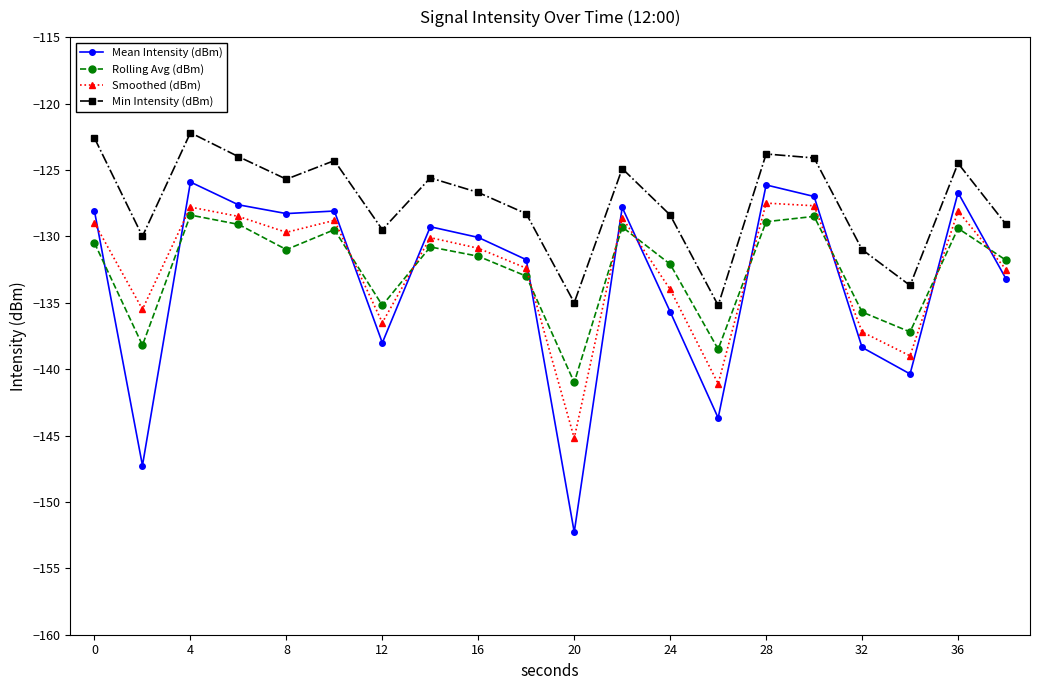

True or false: Min Intensity (dBm) and Smoothed (dBm) intersect in this chart.

False